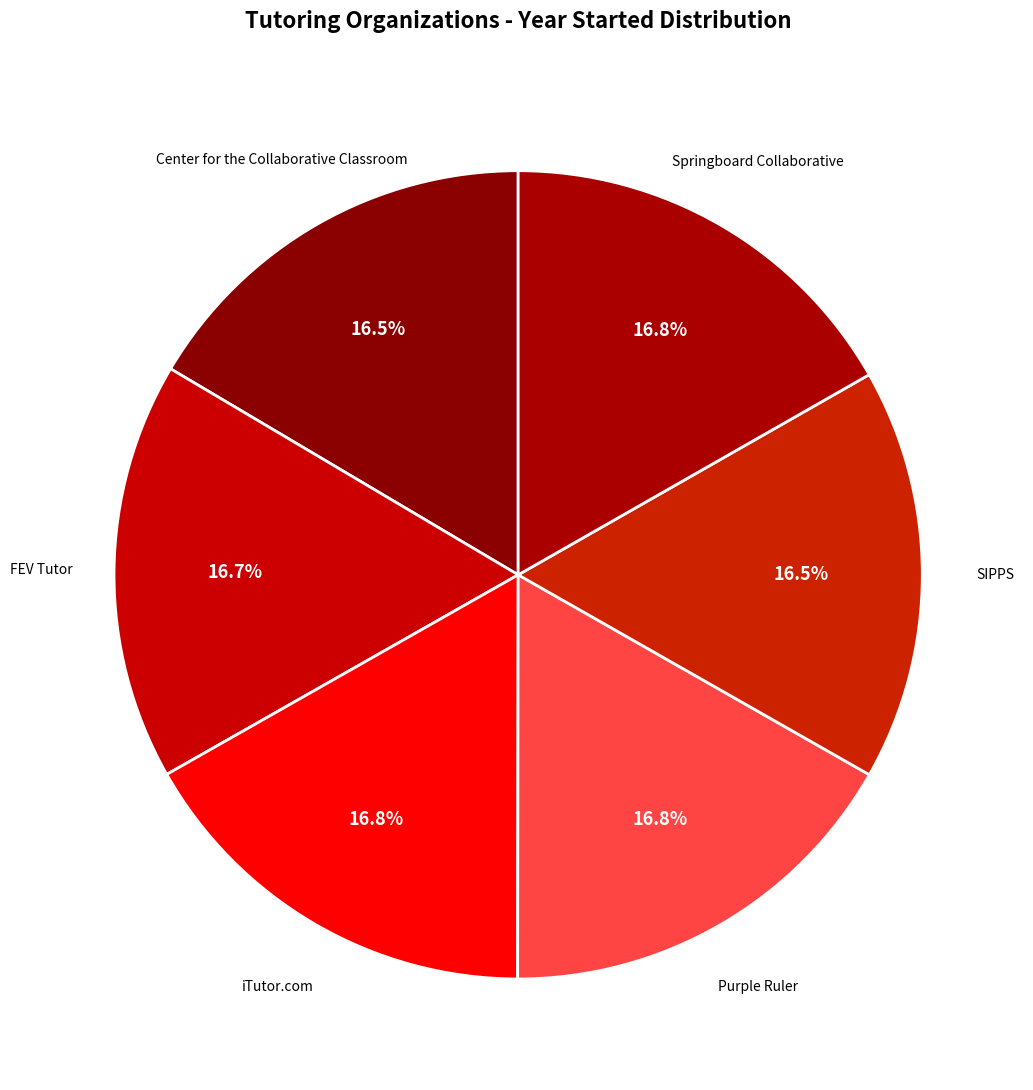

Count the number of slices in the pie.

6